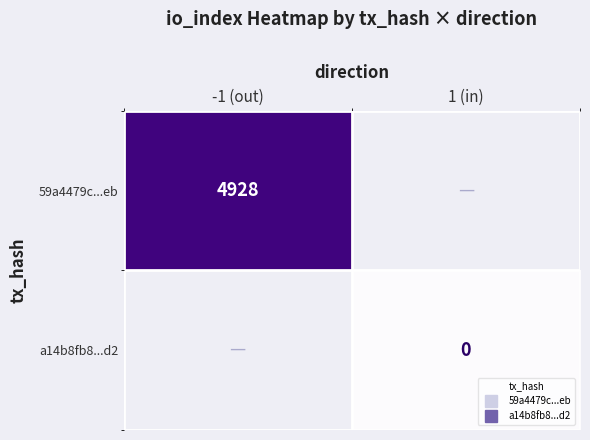

What is the greatest value displayed?

4928.0